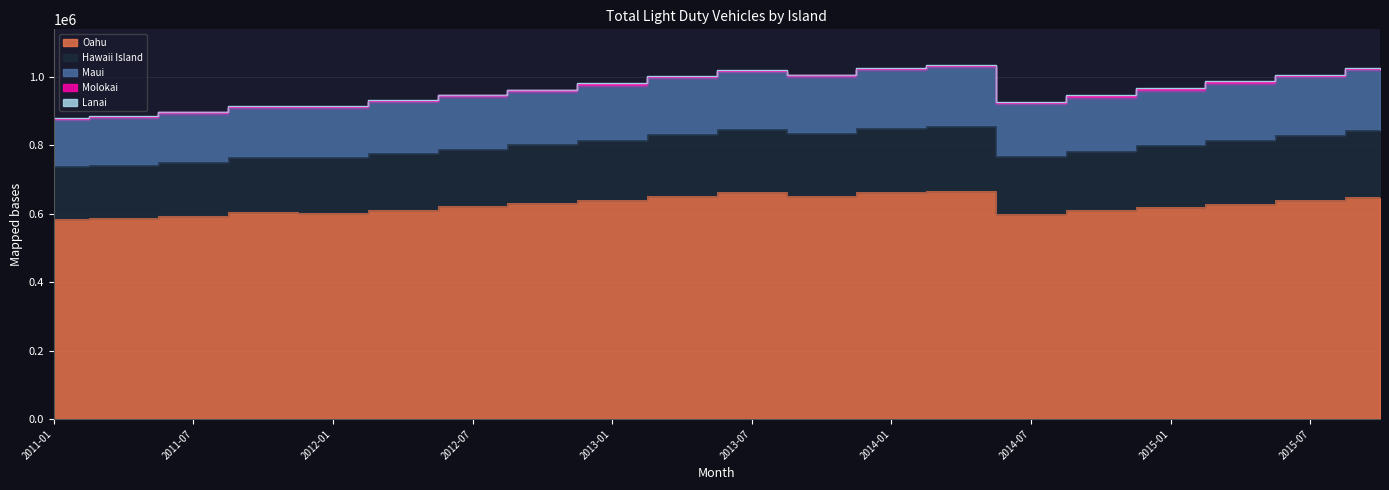

What is the label of the 20th point from the right?

2011-01